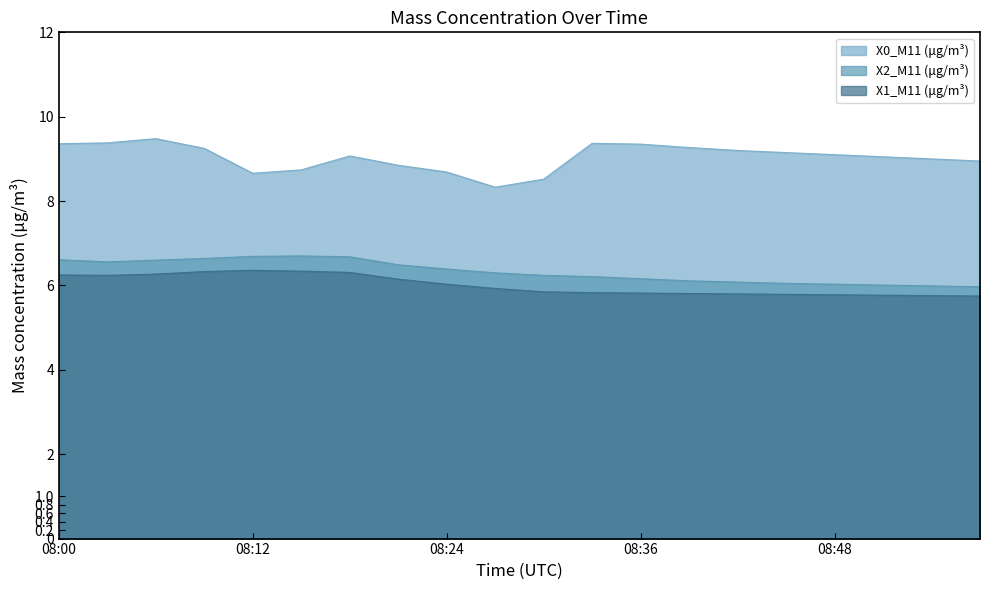

What are all the series names shown in the legend?

X0_M11 (μg/m³), X2_M11 (μg/m³), X1_M11 (μg/m³)